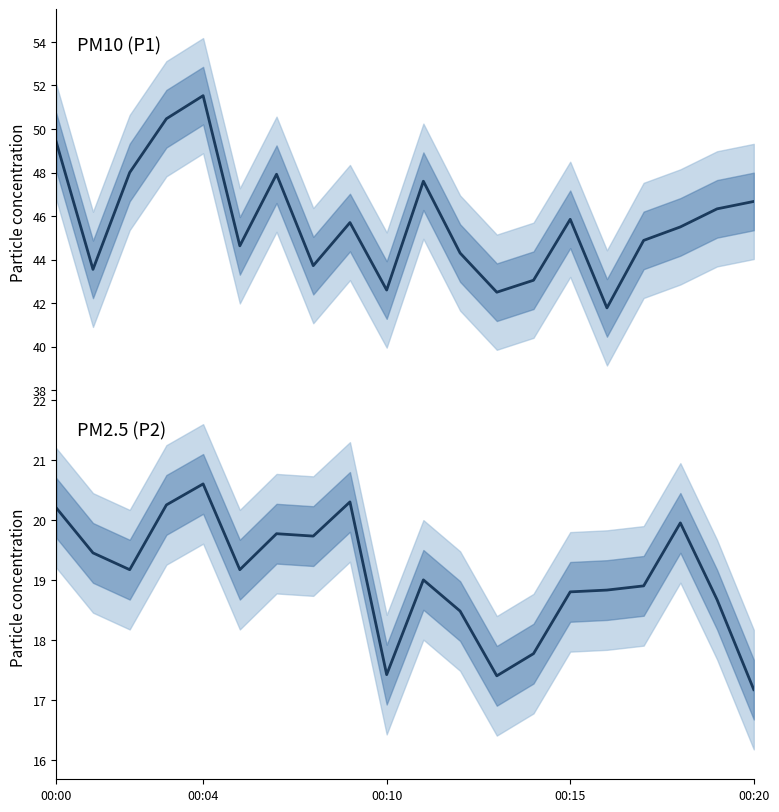

What is the label of the 13th point from the right?

7